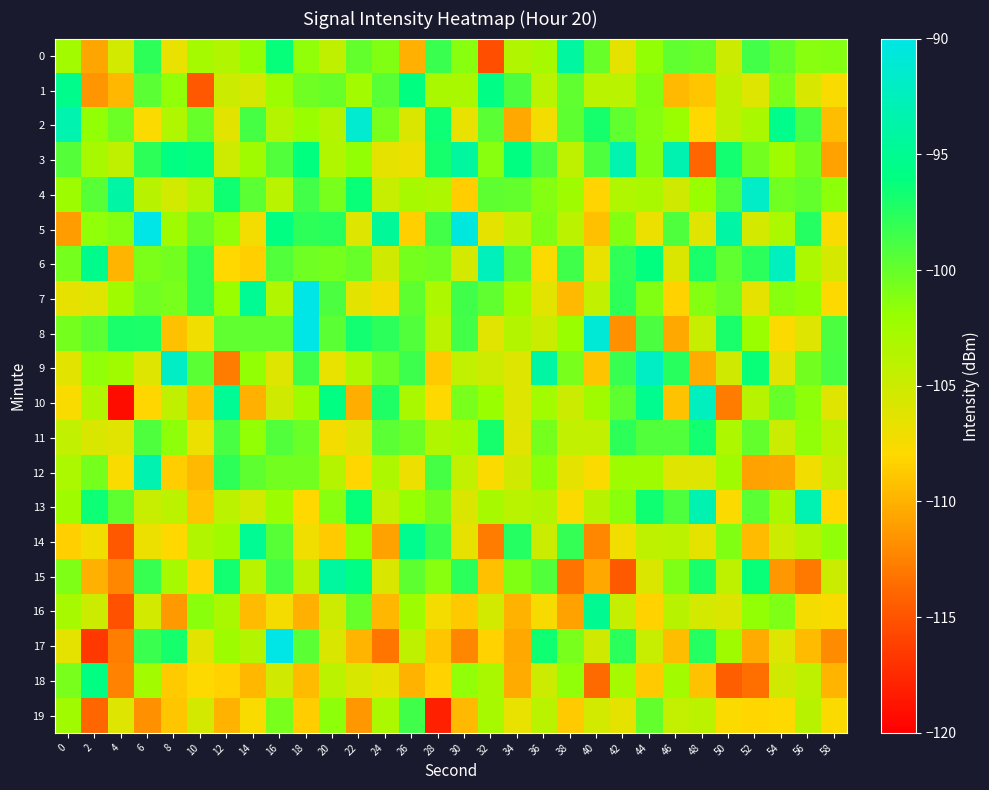

Between 32 and 40, which is larger?

40